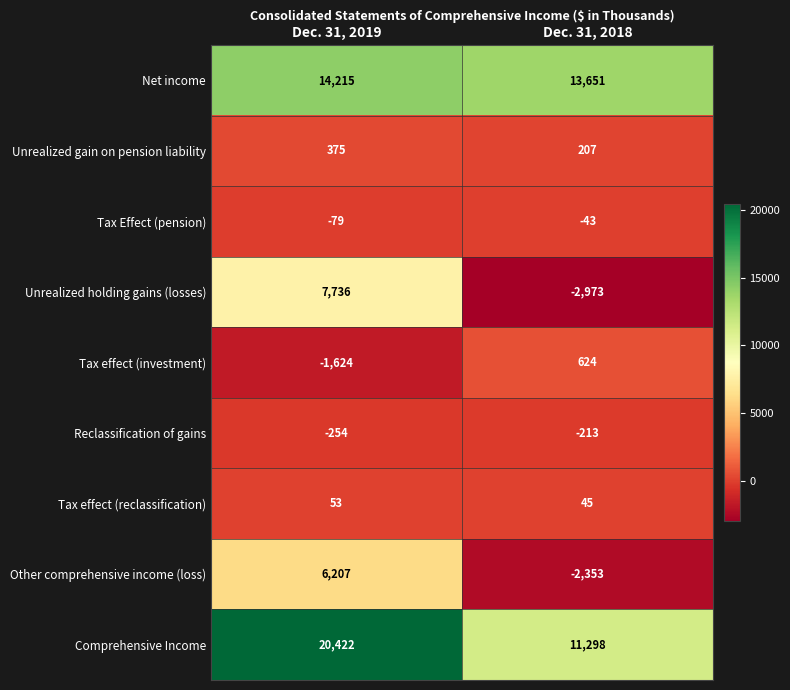

How many distinct data groups are displayed?

9